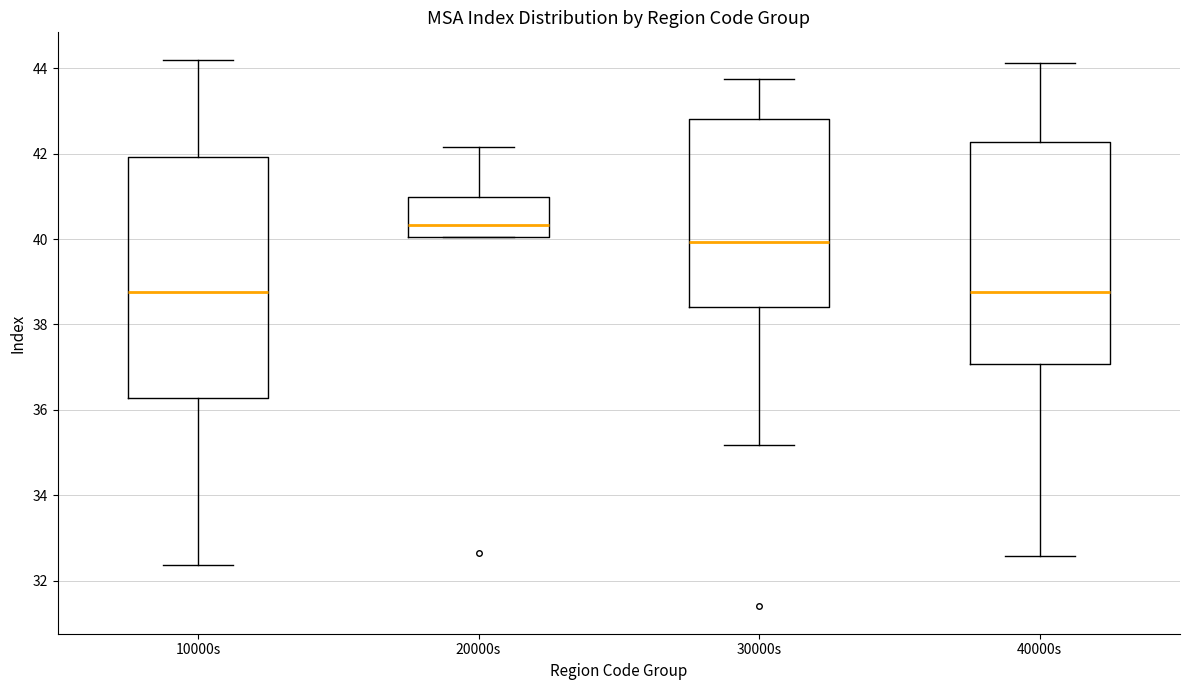

Where is the lower edge of the box for 20000s on the y-axis? The values are not printed on the chart, so give them approximately, as read against the axis.

40.0